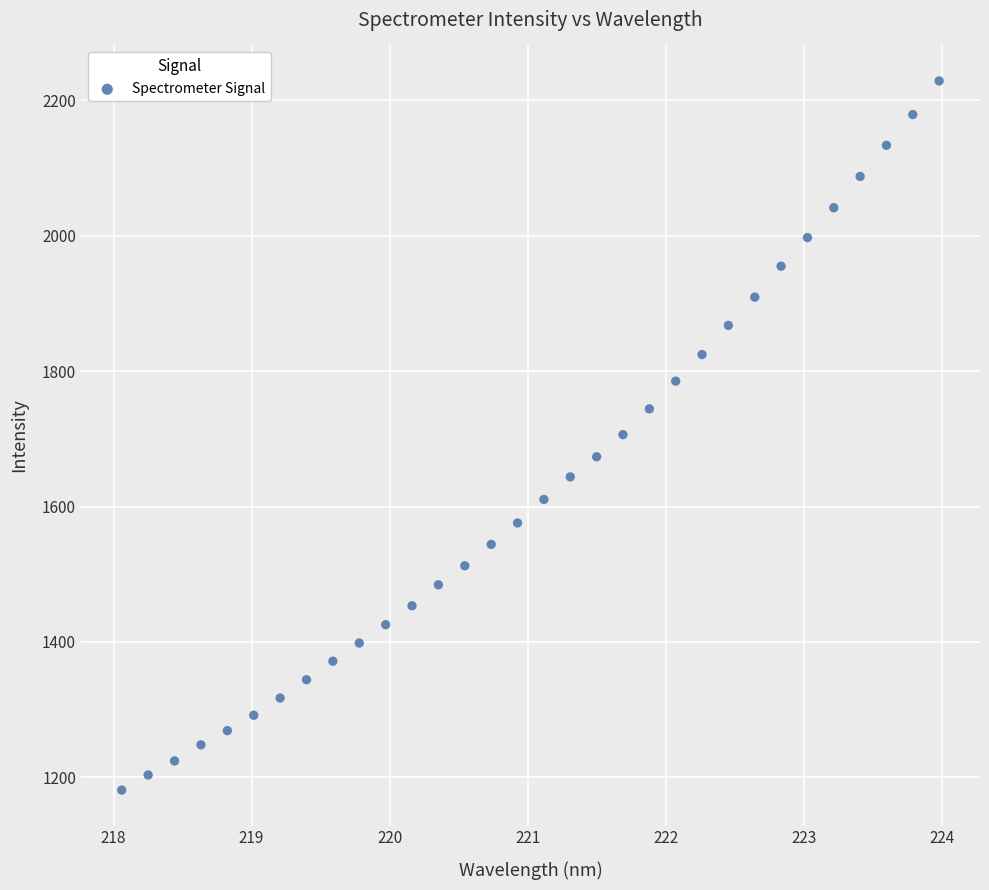

What is the range of X values (max minus min)?

5.9